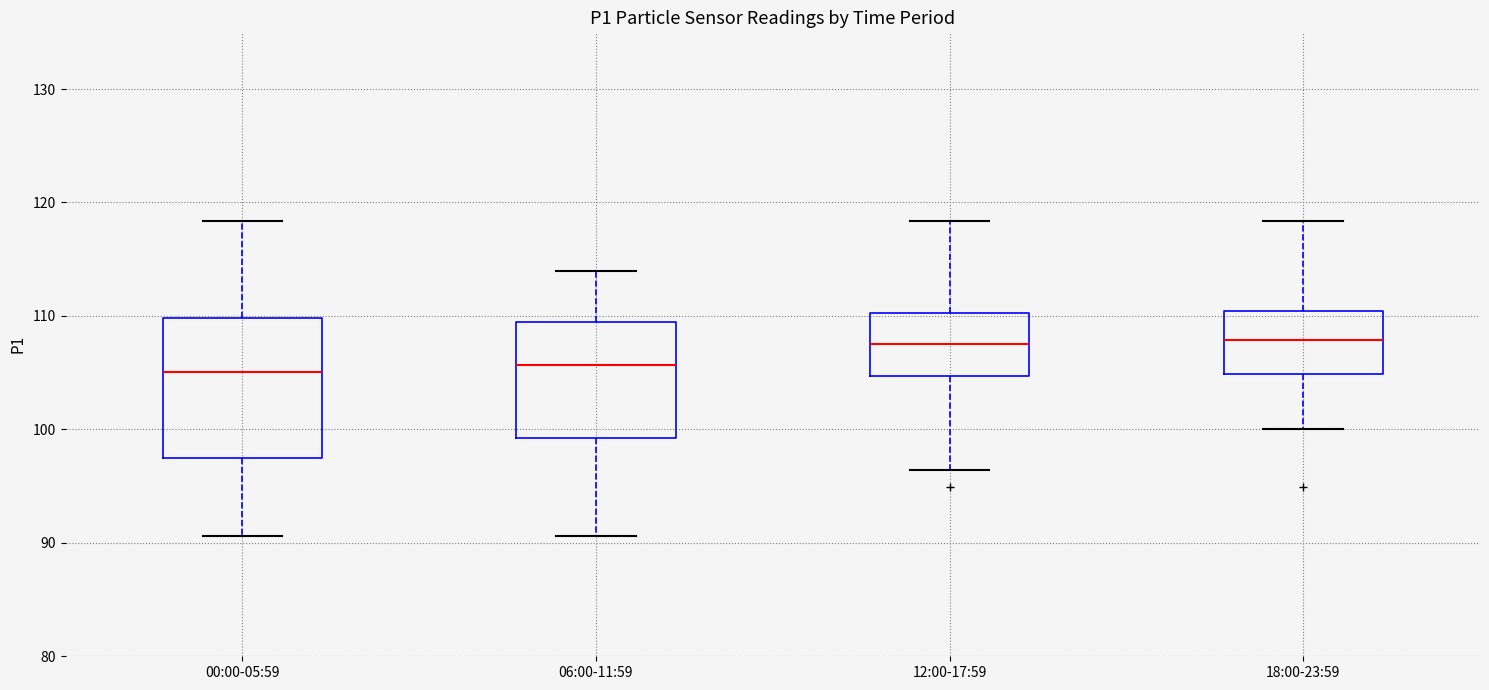

Which box is the tallest, from its lower edge to its upper edge?

00:00-05:59